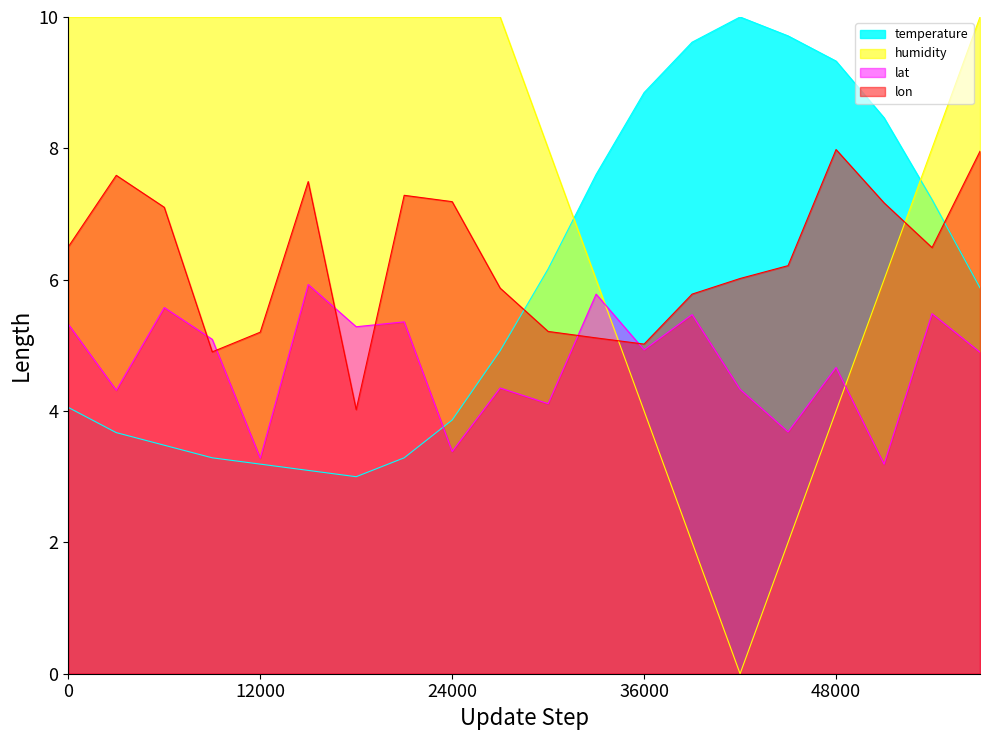

How many intersections are there between humidity and lat?

2